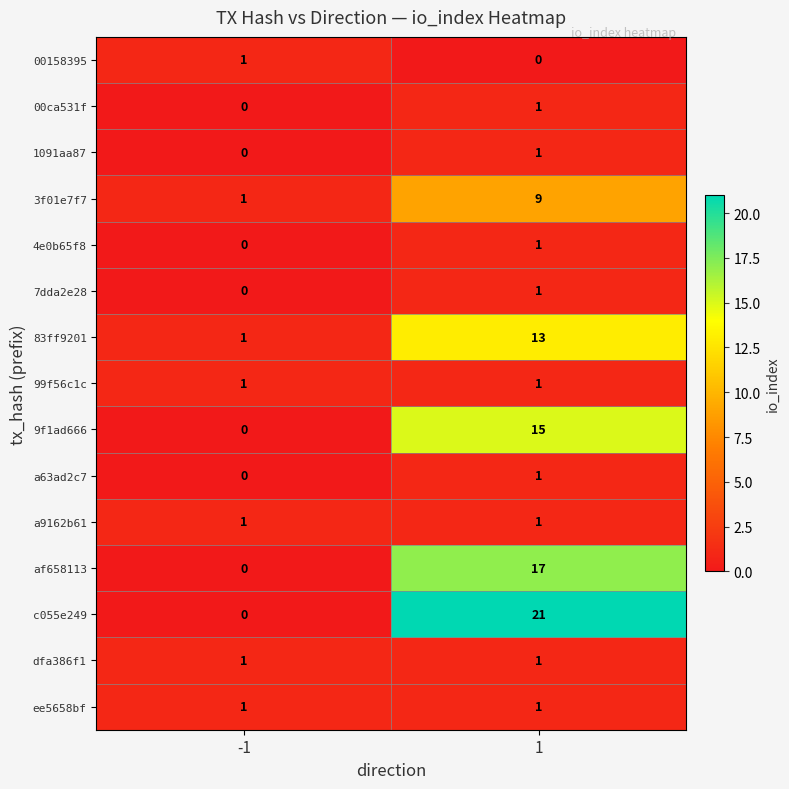

What is the sum of all 3f01e7f7 values?

10